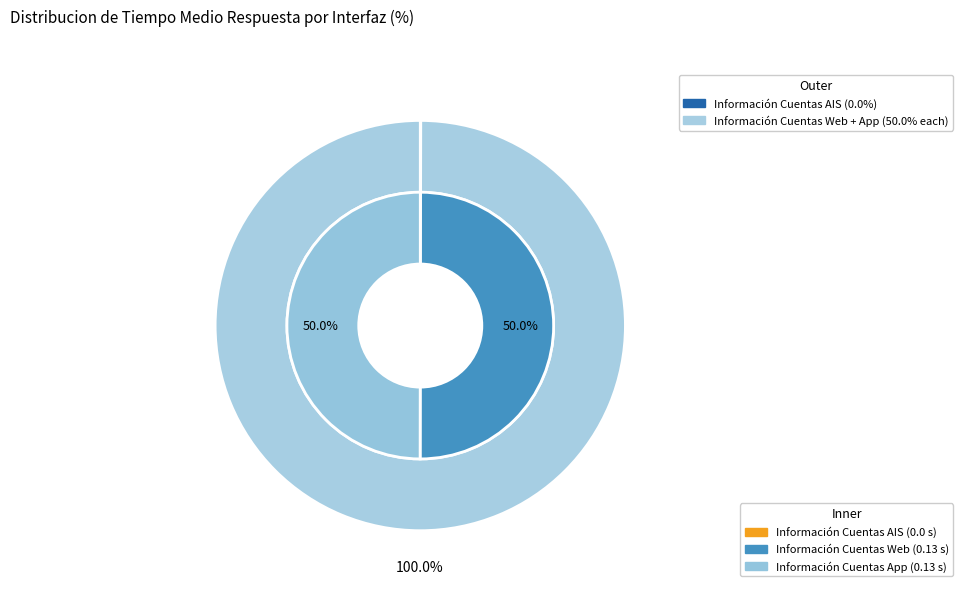

To the nearest percent, what portion does Información Cuentas Web represent?

50%